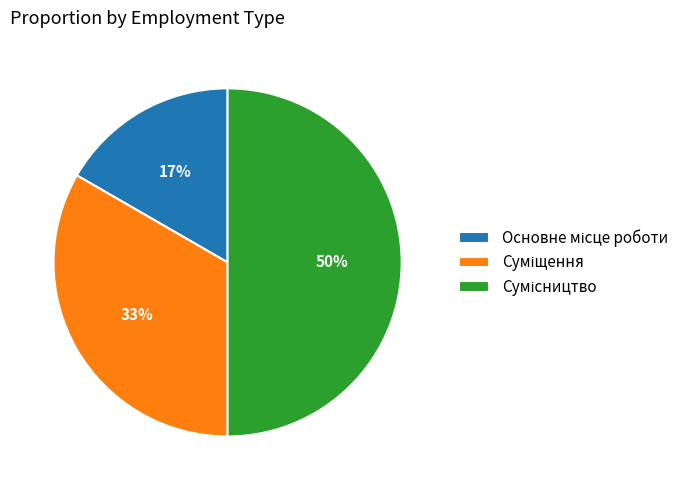

Count the number of slices in the pie.

3